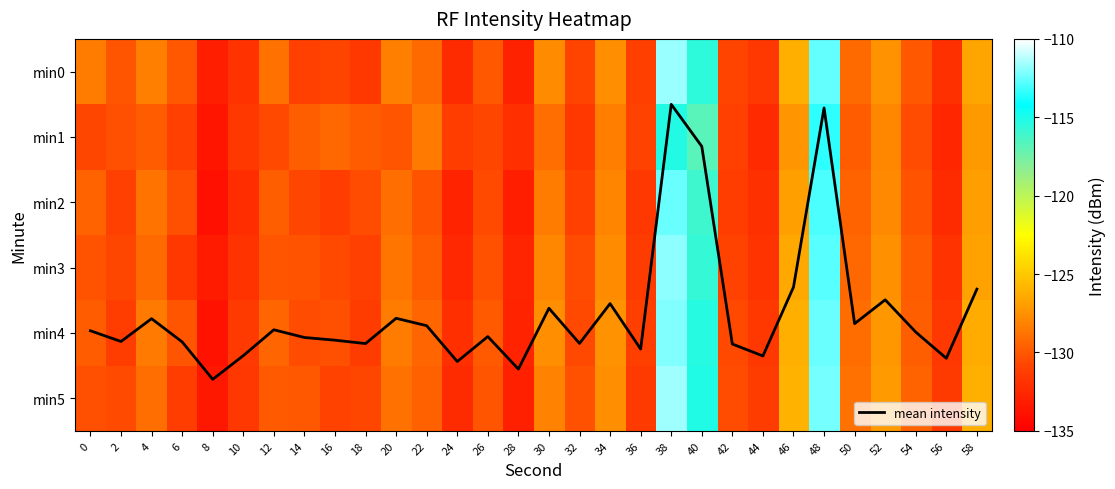

How many data points in min2 are less than -130?

17